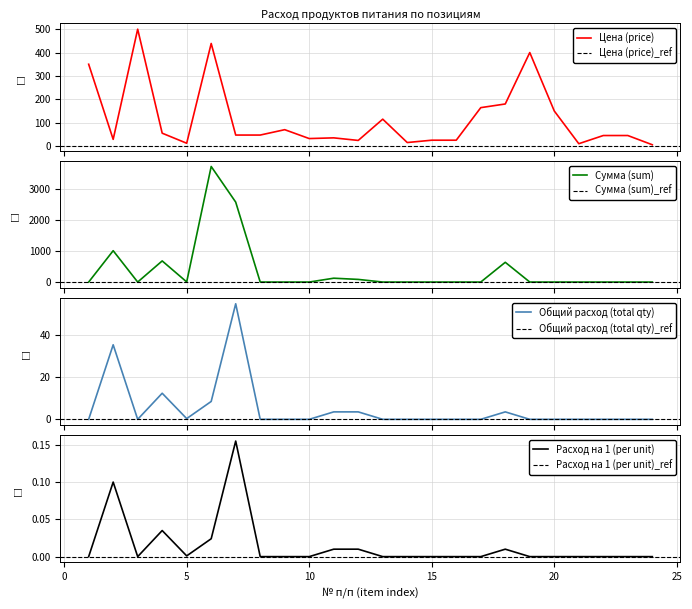

How many lines are shown in the chart?

4